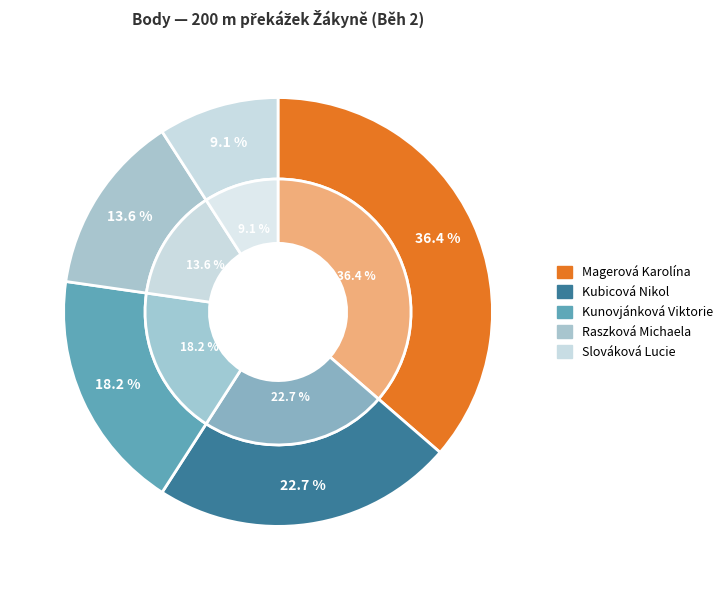

What is the smallest slice in the pie chart?

Slováková Lucie